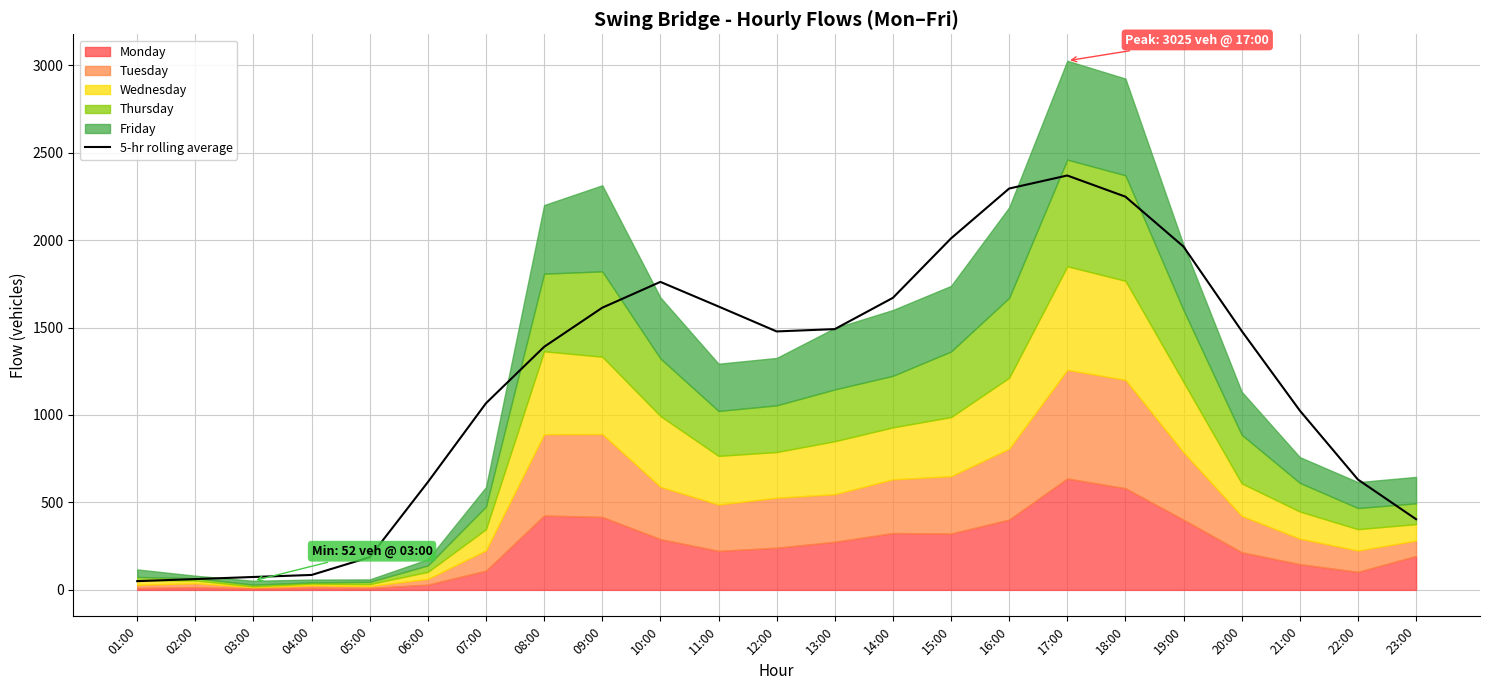

Which label corresponds to the smallest value in the chart?

01:00